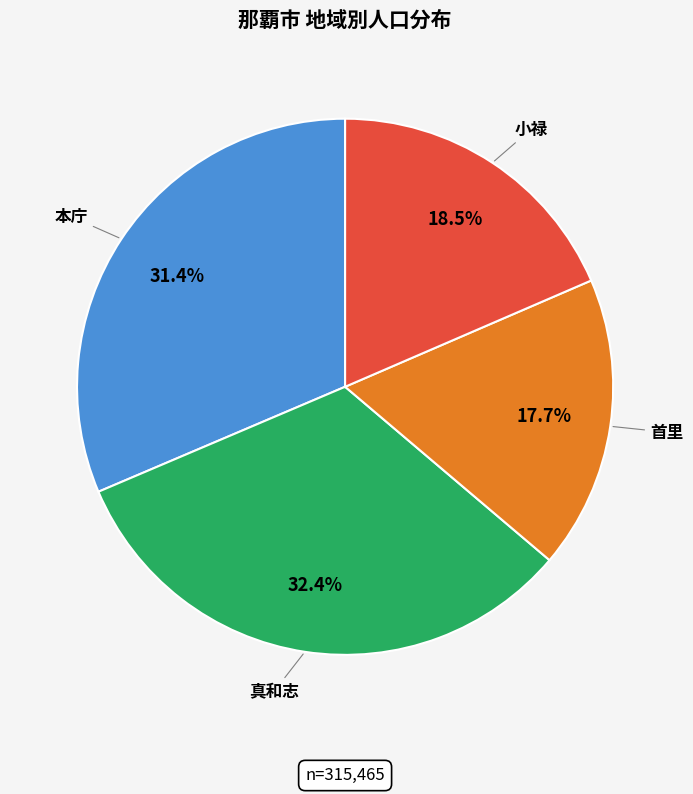

Is there any slice that represents more than half of the pie?

No